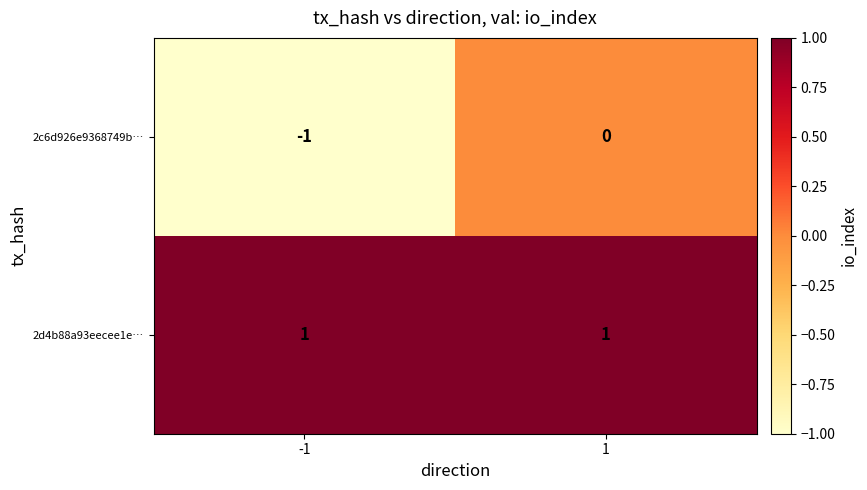

Rank the series by their average value, from lowest to highest.

2c6d926e9368749b…, 2d4b88a93eecee1e…